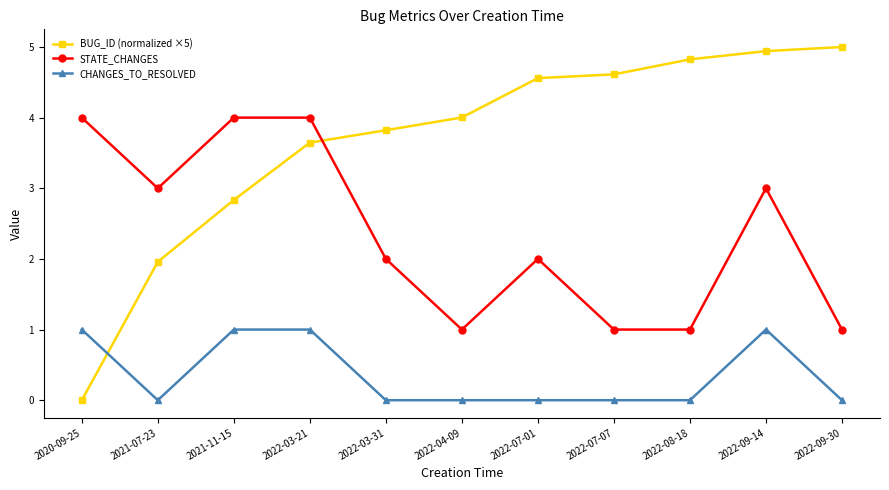

What is the label of the 5th point from the left?

2022-03-31